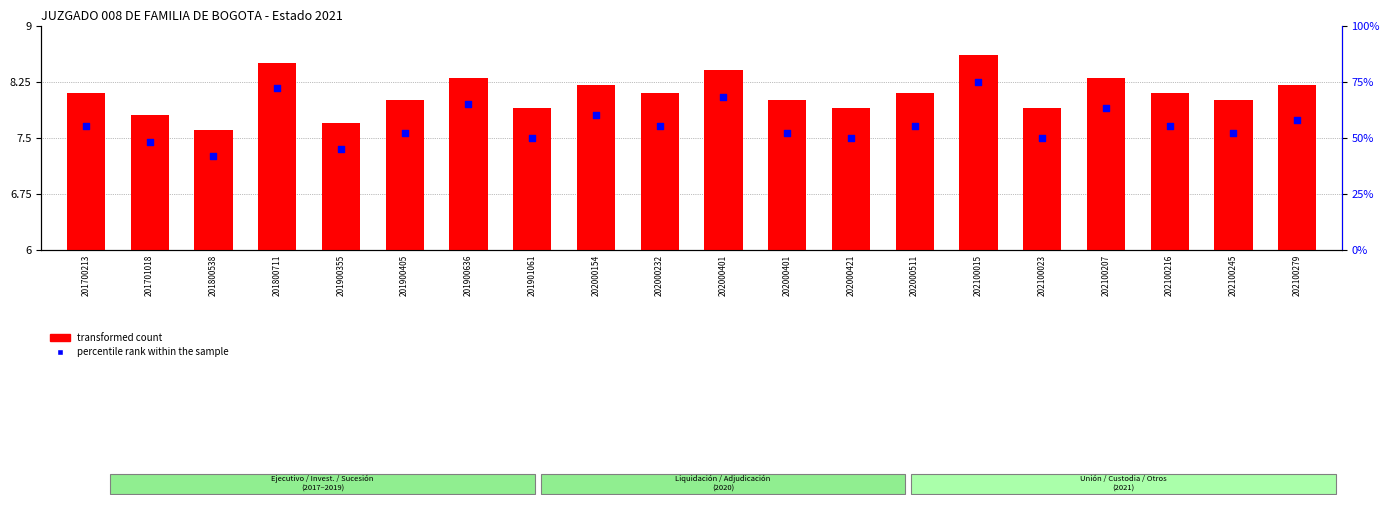

Which series contains the lowest Y value?

transformed count